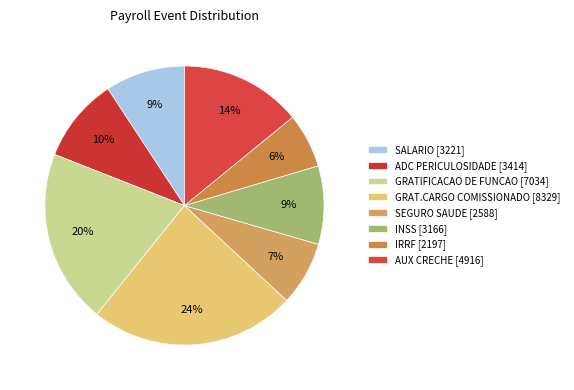

What is the ratio of the value at ADC PERICULOSIDADE to the value at AUX CRECHE?

0.7